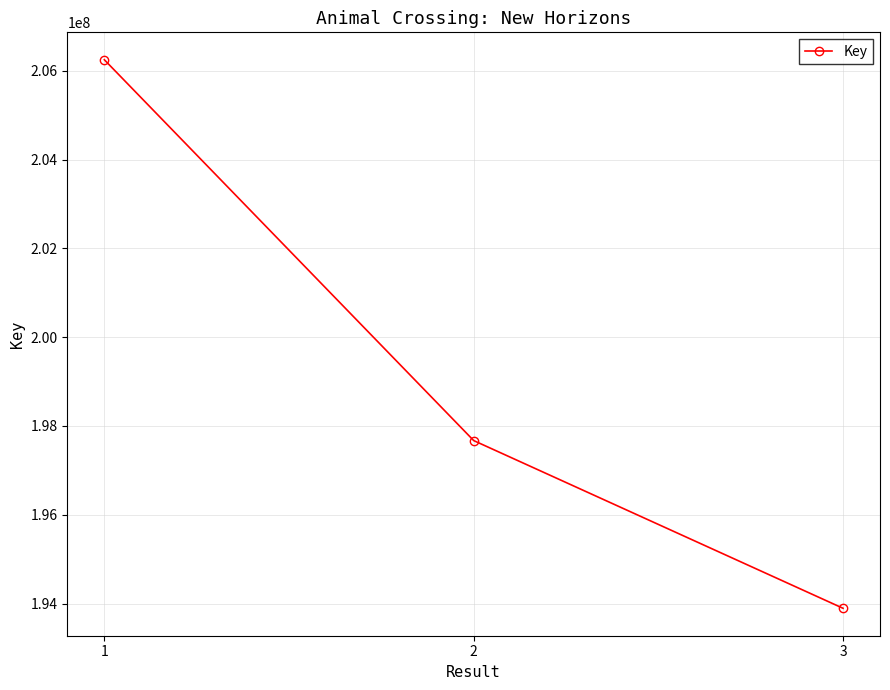

List the labels in order of value, smallest first.

3, 2, 1